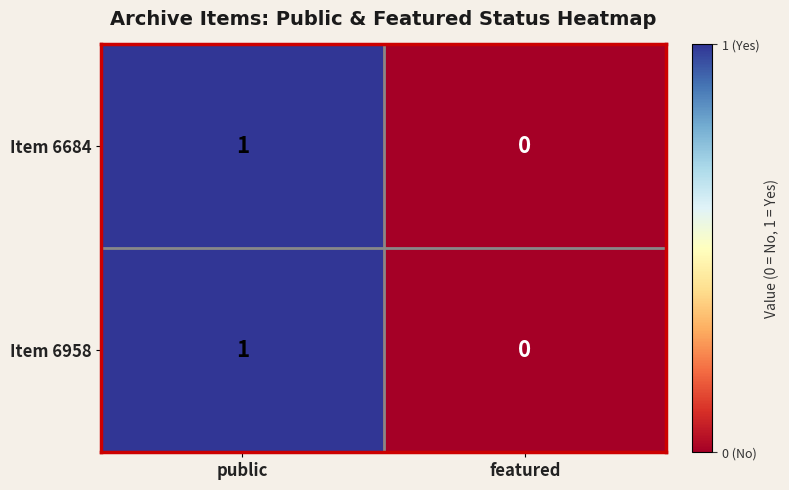

At which category is the sum across all series the highest?

public